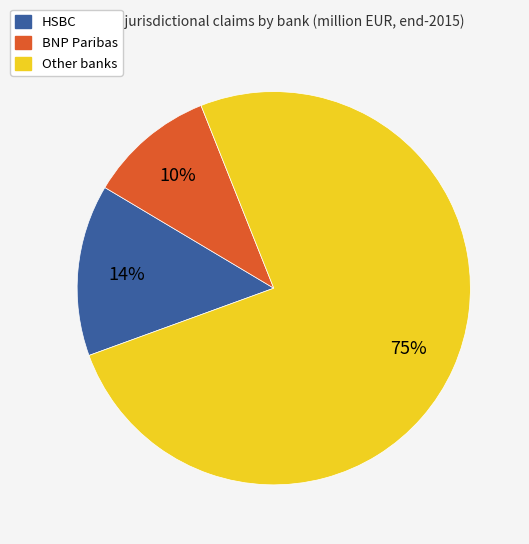

To the nearest percent, what is the average slice percentage?

33%